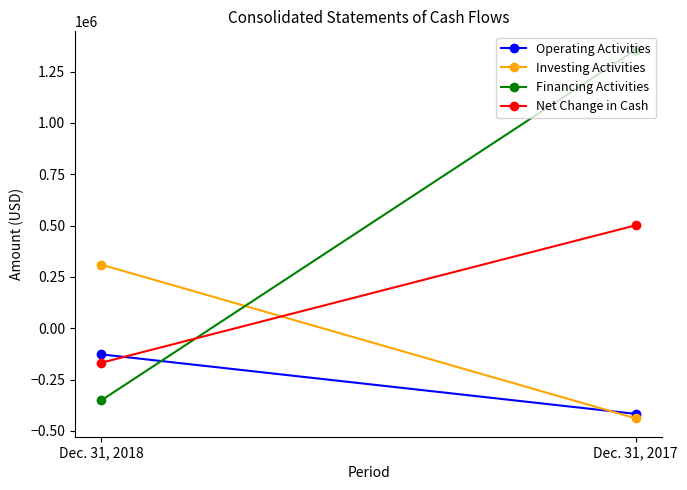

Reading left to right, transcribe all the data shown in this chart.

Operating Activities: -127005	-416695
Investing Activities: 309968	-438206
Financing Activities: -350505	1356323
Net Change in Cash: -167542	501422